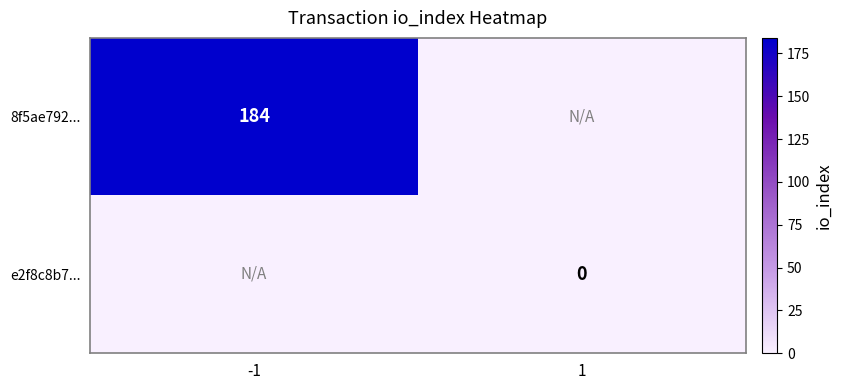

The 8f5ae792... series shows 184 at -1. True or false?

True